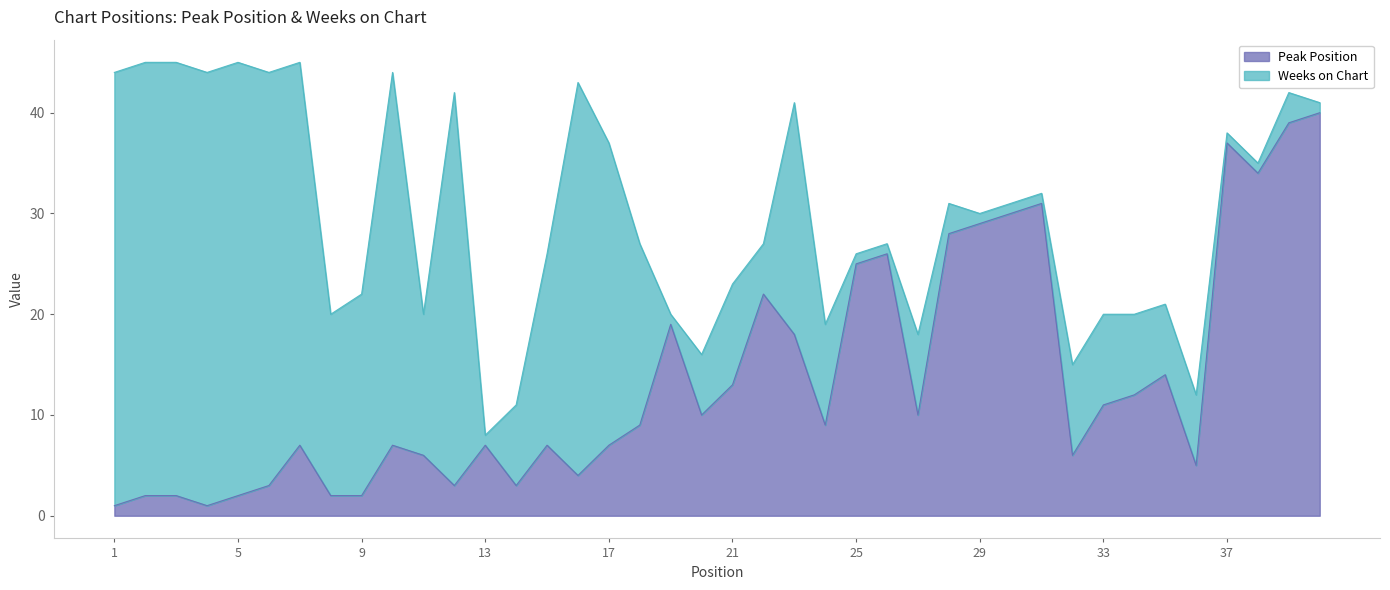

At which category does the data reach its first local valley?

4